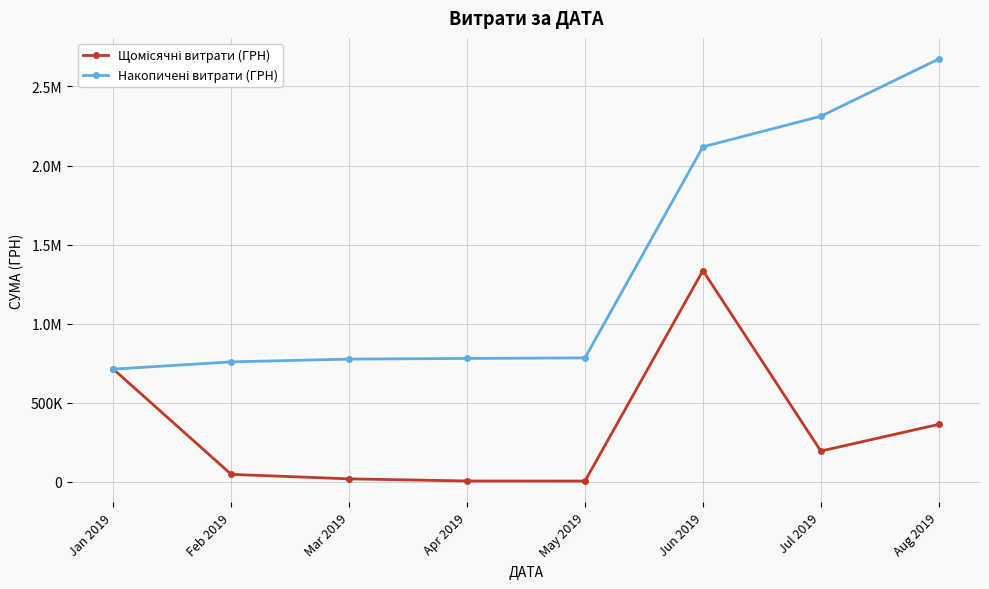

What is the value of the Щомісячні витрати (ГРН) point at the 3rd from the left?

17607.6